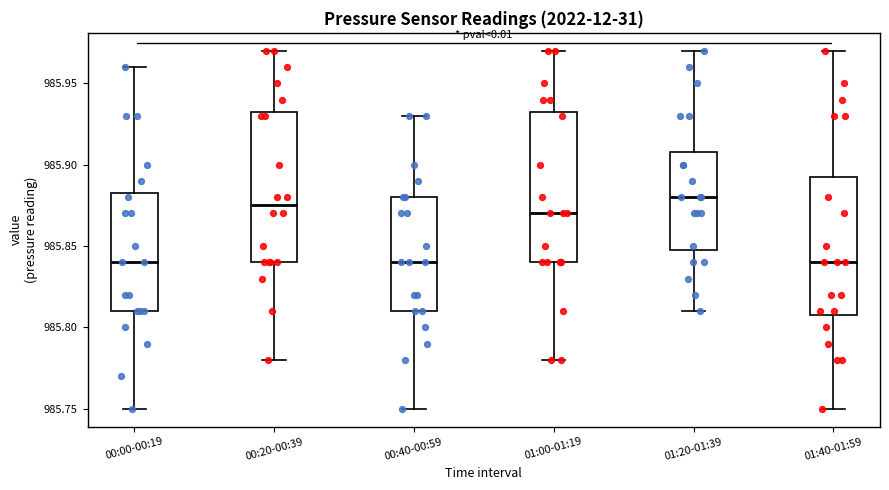

Reading left to right, read every box against the y-axis: the position of its median line, the range the box covers, and the ends of its whiskers. The values are not printed on the chart, so give them approximately, as read against the axis.

00:00-00:19: median 985.840, box 985.810 to 985.885, whiskers 985.750 to 985.960
00:20-00:39: median 985.875, box 985.840 to 985.935, whiskers 985.780 to 985.970
00:40-00:59: median 985.840, box 985.810 to 985.880, whiskers 985.750 to 985.930
01:00-01:19: median 985.870, box 985.840 to 985.935, whiskers 985.780 to 985.970
01:20-01:39: median 985.880, box 985.850 to 985.910, whiskers 985.810 to 985.970
01:40-01:59: median 985.840, box 985.810 to 985.895, whiskers 985.750 to 985.970